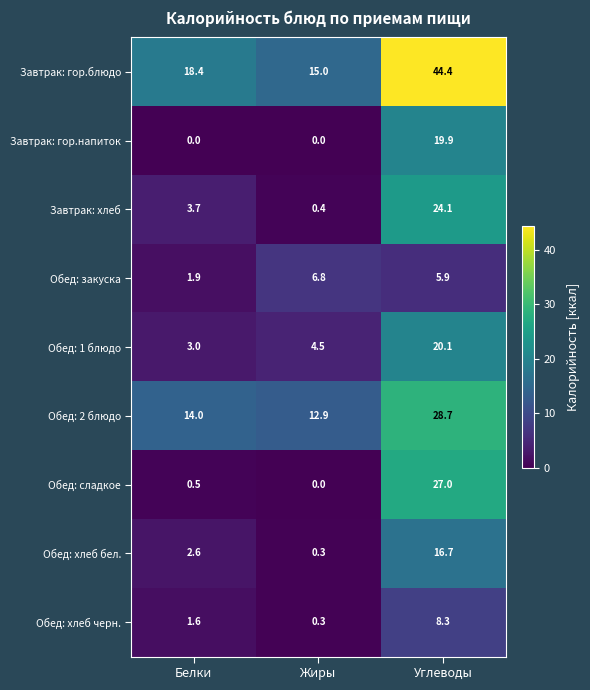

How many data points in Обед: хлеб бел. are above 2?

2